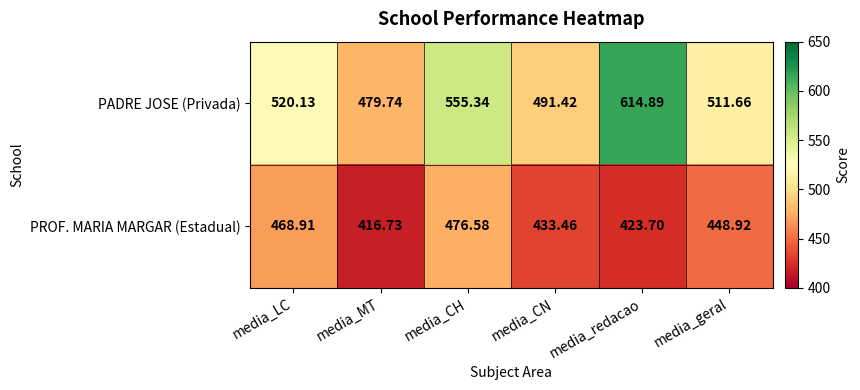

Which series has the largest total across all categories?

PADRE JOSE (Privada)